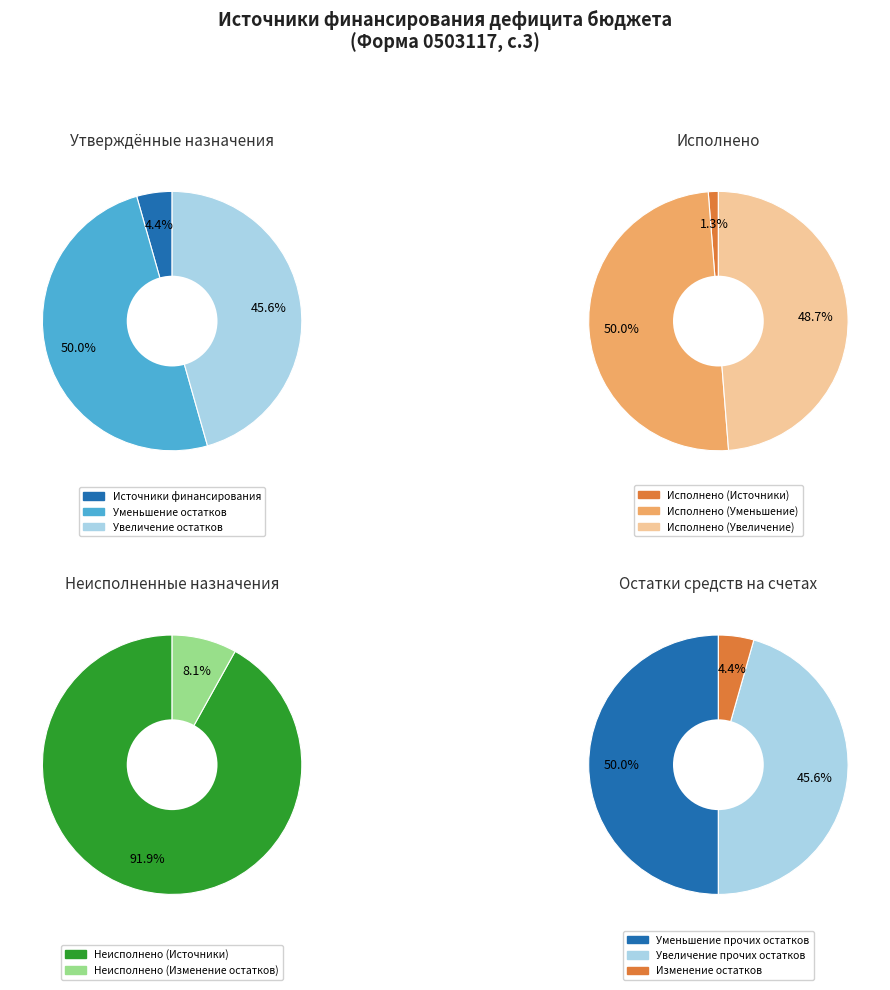

True or false: Исполнено (Изменение остатков) accounts for 7% of the total.

False